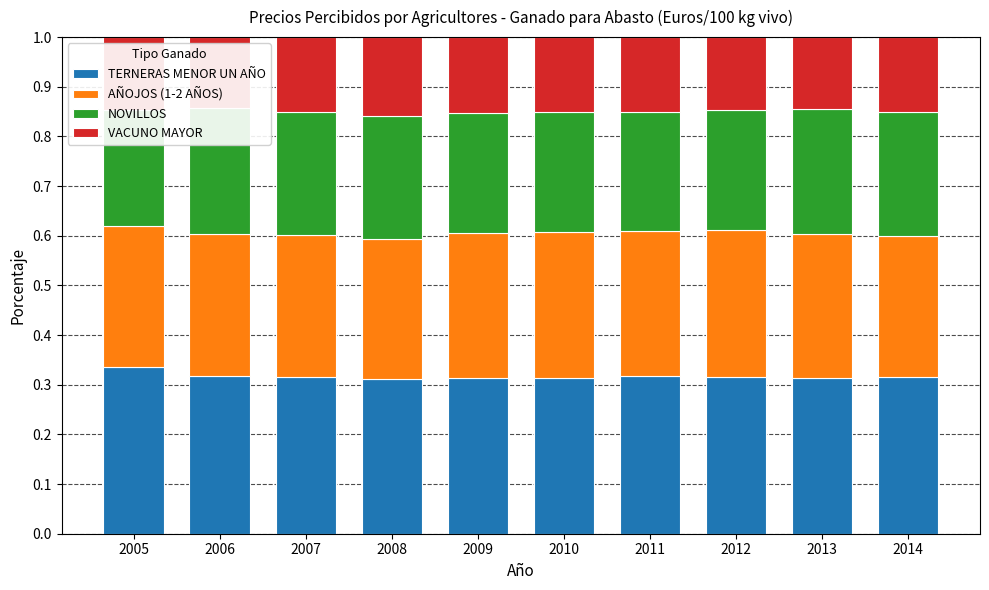

What is the spread (max minus min) of values at 2014?

0.2